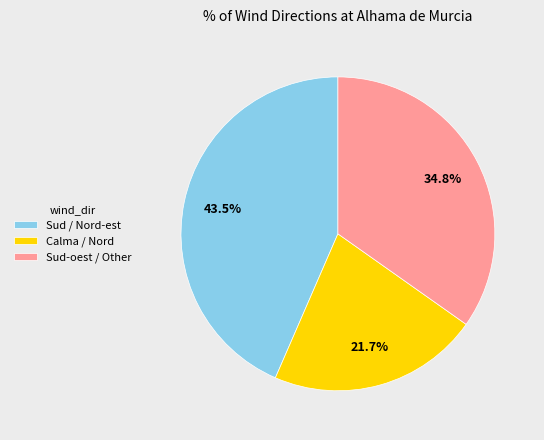

Do Sud / Nord-est and Calma / Nord together represent more than half of the pie?

Yes